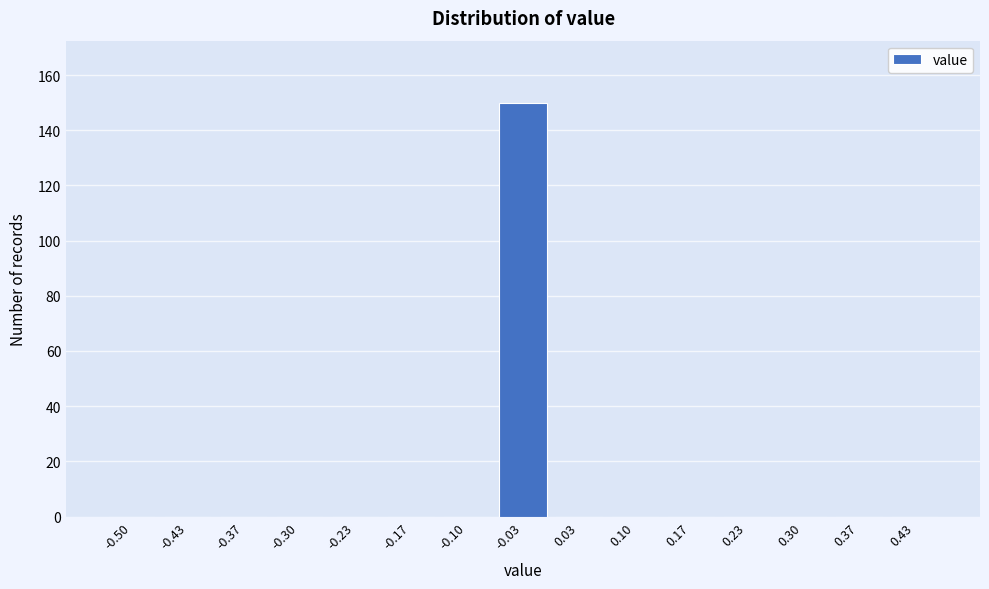

Reading left to right, list all the values displayed in this chart.

-0.50=0	-0.43=0	-0.37=0	-0.30=0	-0.23=0	-0.17=0	-0.10=0	-0.03=150	0.03=0	0.10=0	0.17=0	0.23=0	0.30=0	0.37=0	0.43=0